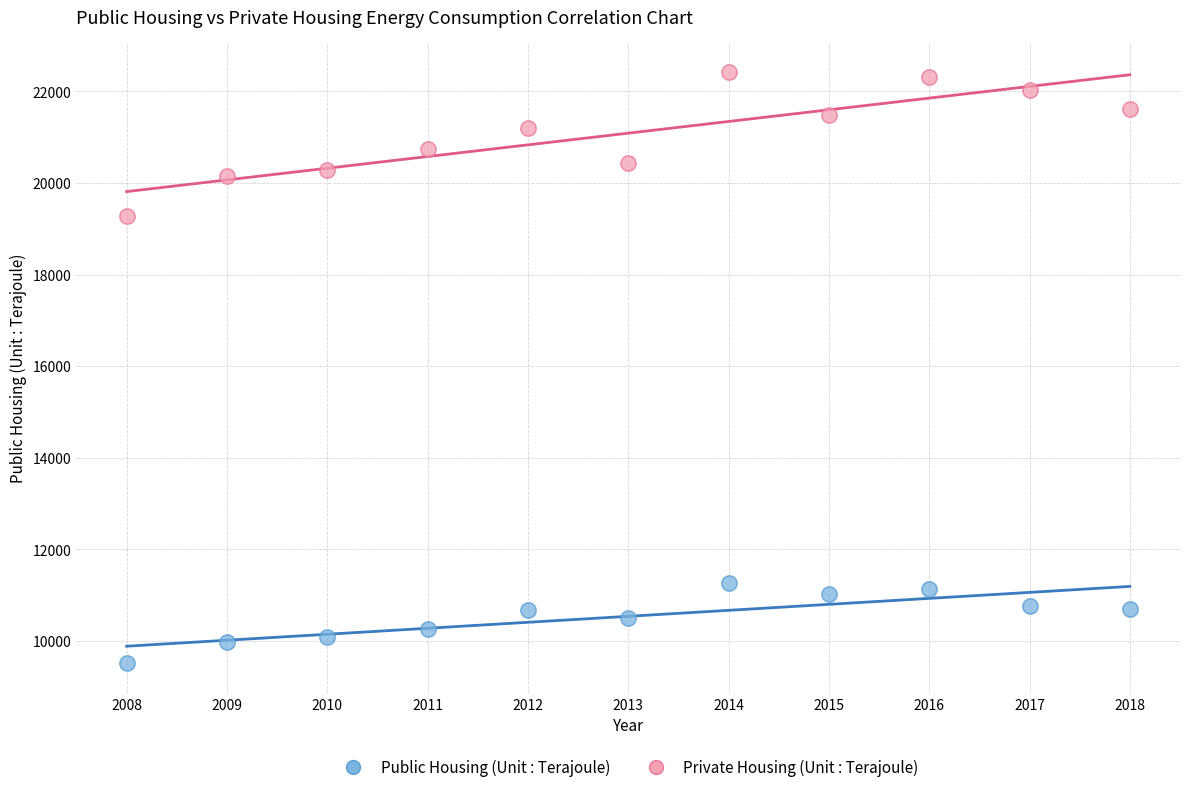

Which series contains the highest Y value?

Private Housing (Unit : Terajoule)